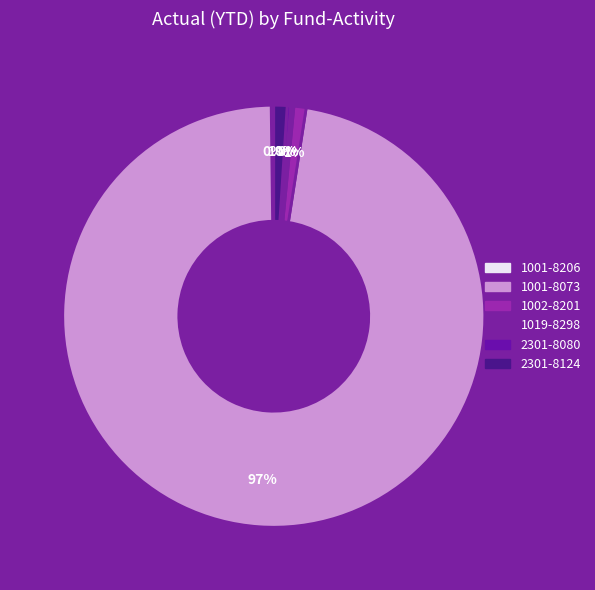

Which slice is the smallest?

1001-8206